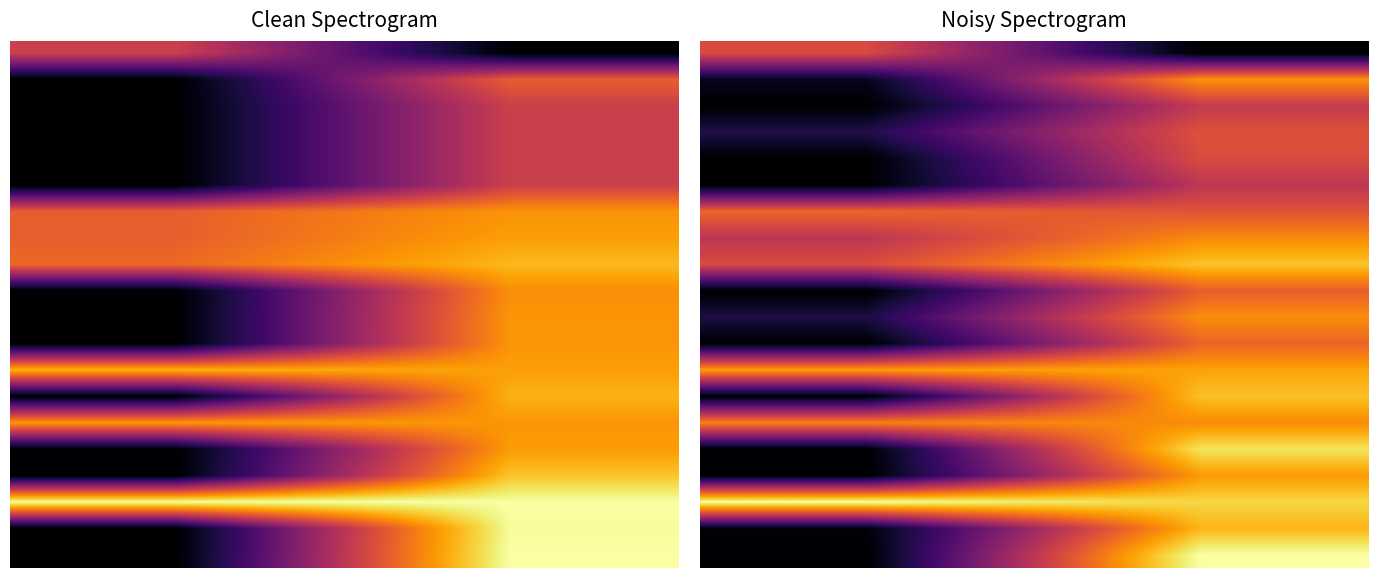

What is the maximum value shown in the chart?

1.0